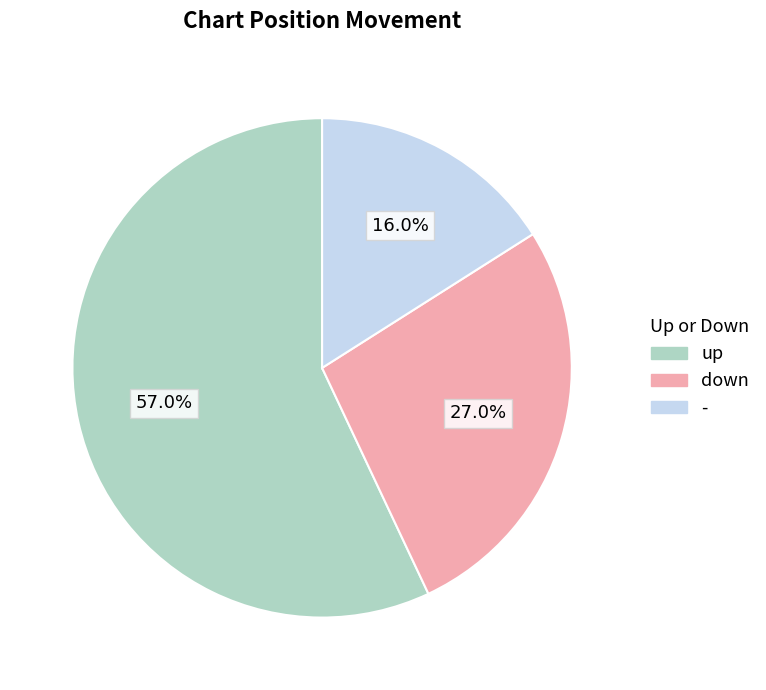

What is the largest slice in the pie chart?

up